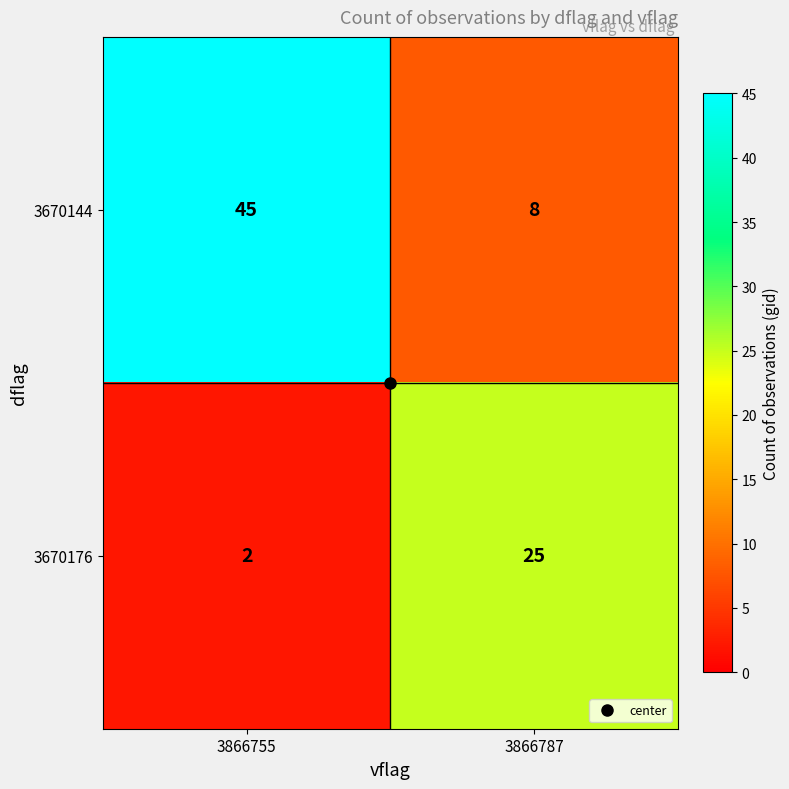

How many categories are shown in the chart?

2